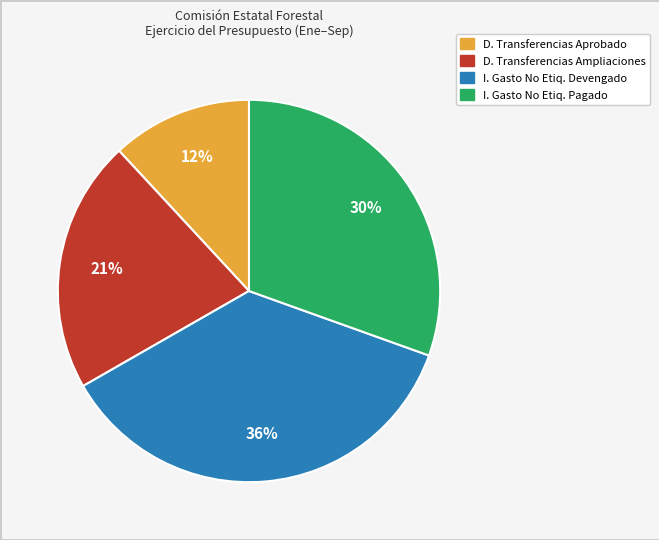

How many slices are in this pie chart?

4